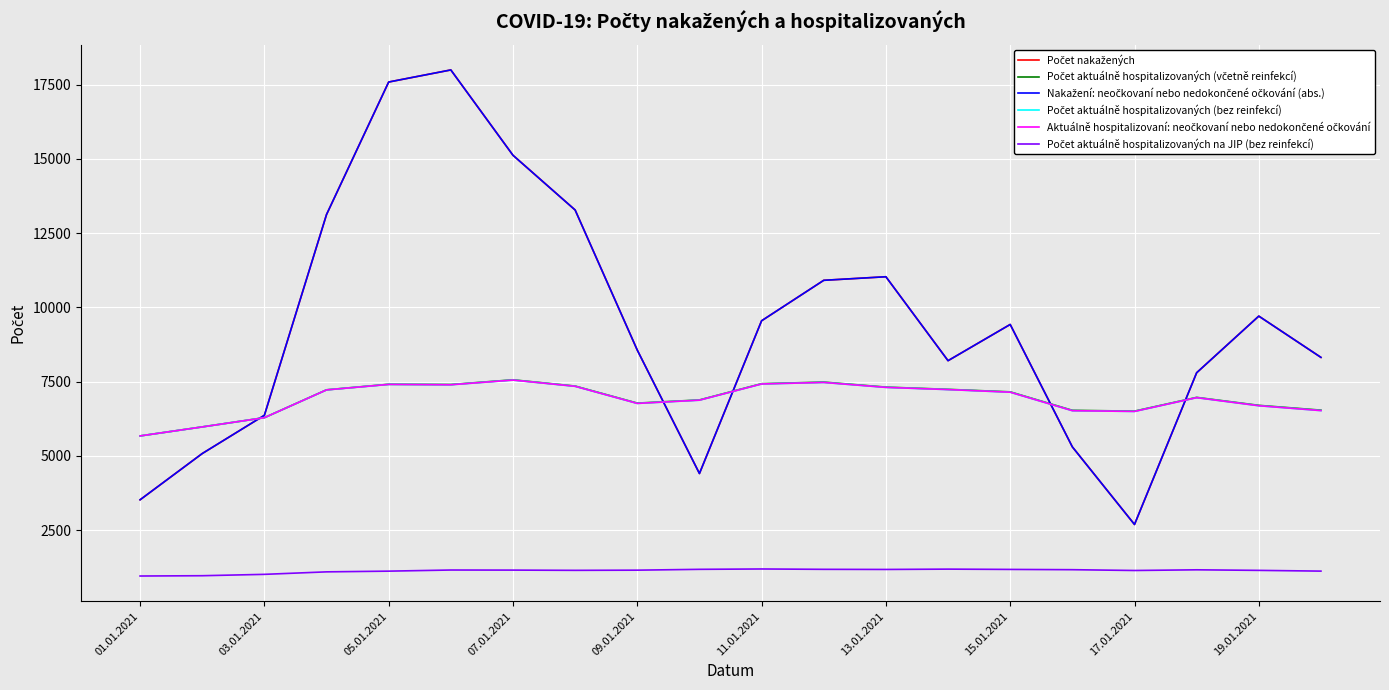

Does the chart have visible grid lines?

Yes